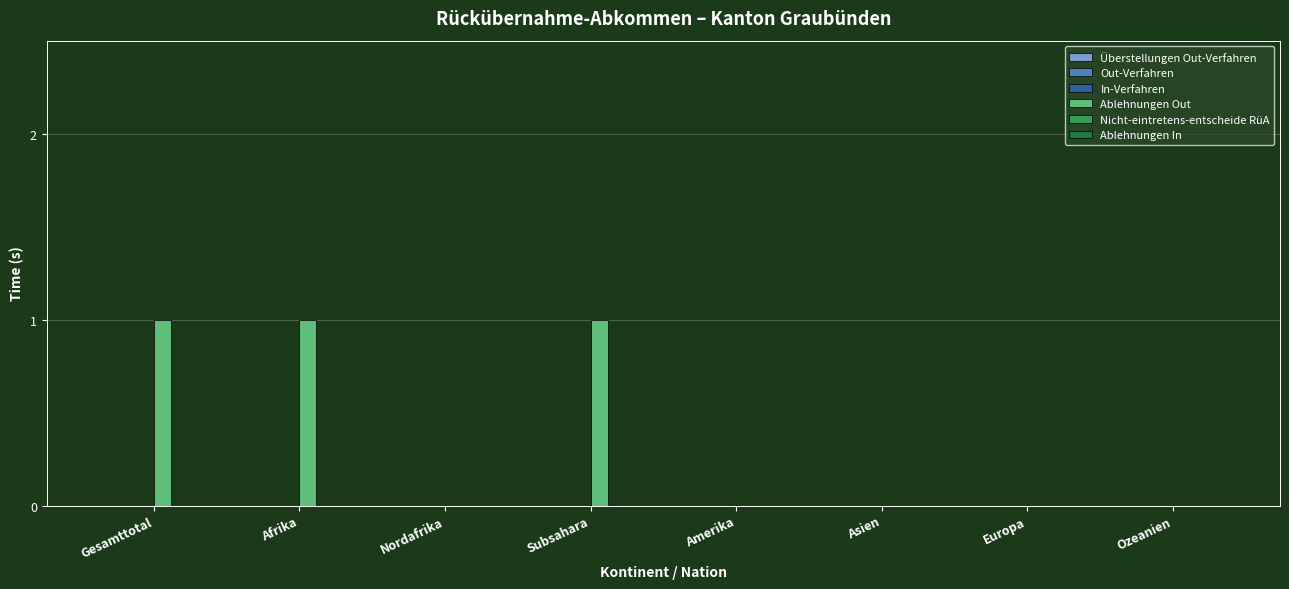

Between Nordafrika and Subsahara, which is larger?

Subsahara